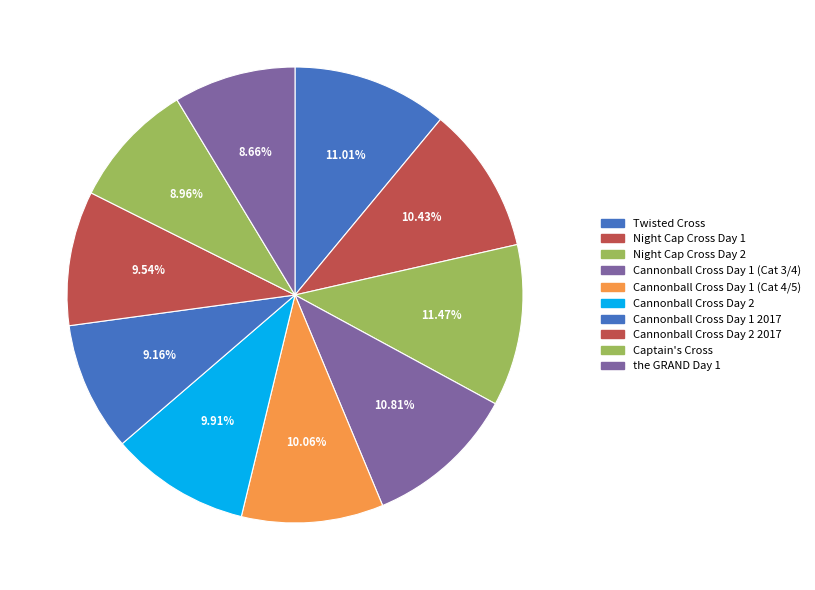

Is there a majority slice in this chart?

No